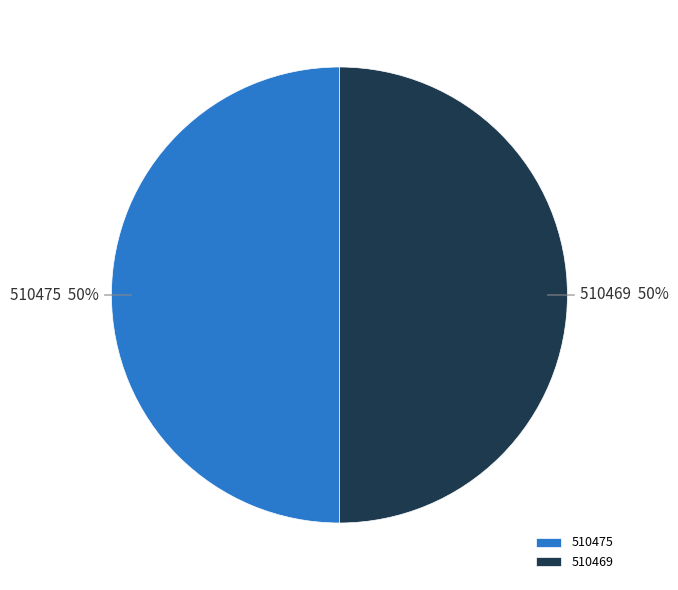

To the nearest percent, what percentage of the pie is 510475?

50%